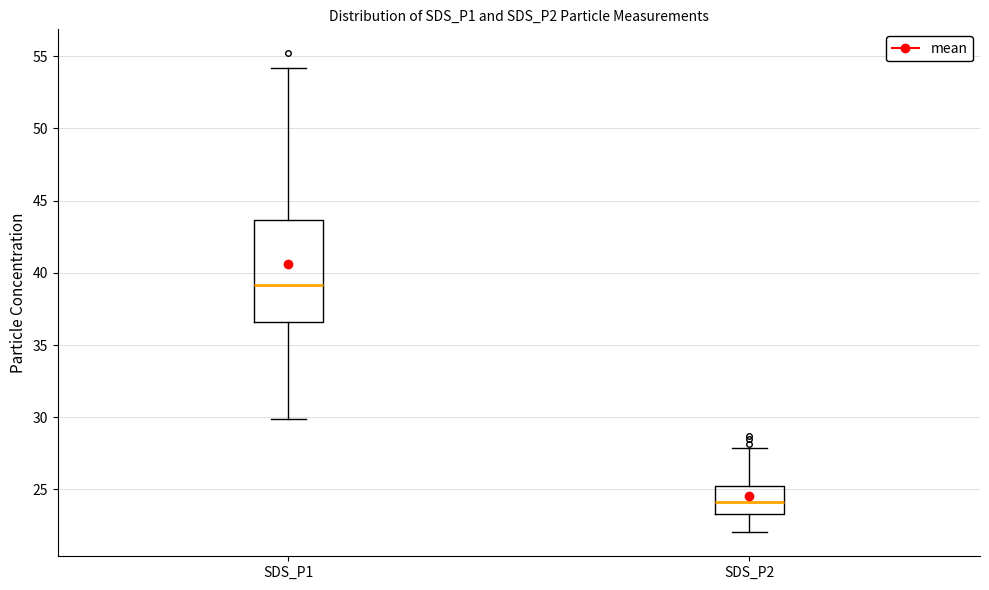

Reading left to right, transcribe this box plot: for each box, give where its median line is, the range the box spans, and where its two whiskers end, as read against the y-axis. The values are not printed on the chart, so give them approximately, as read against the axis.

SDS_P1: median 39.0, box 36.5 to 43.5, whiskers 30.0 to 54.0
SDS_P2: median 24.0, box 23.5 to 25.0, whiskers 22.0 to 28.0